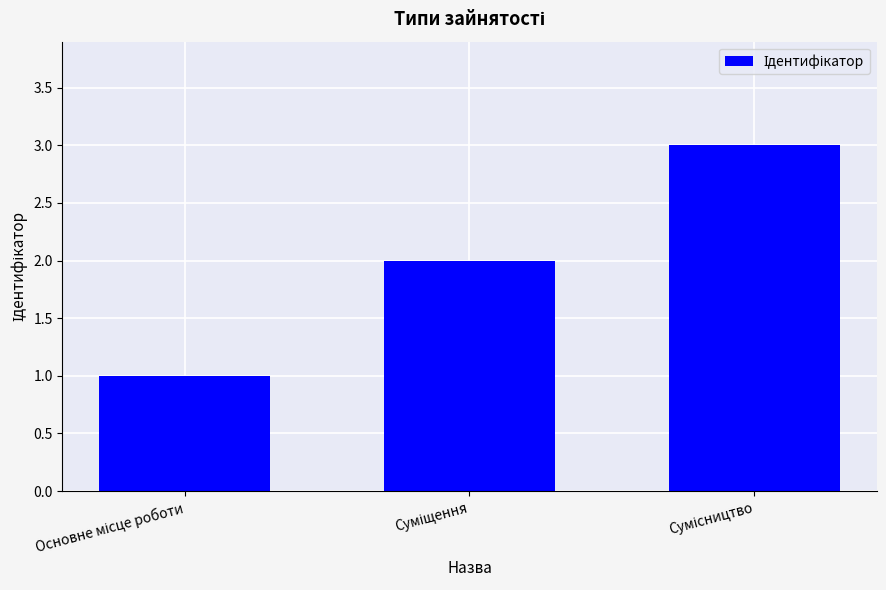

What is the maximum value shown in the chart?

3